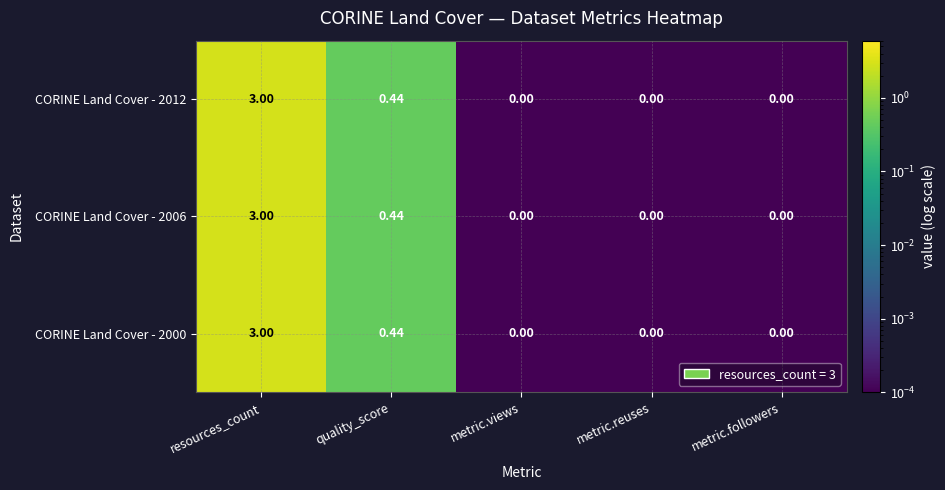

Which category has the highest value across all series?

resources_count